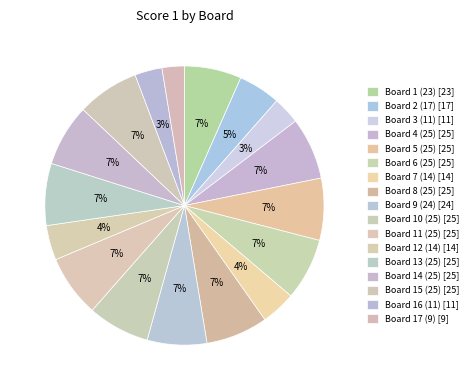

What percentage is NOT represented by Board 13 (25)?

92.8%